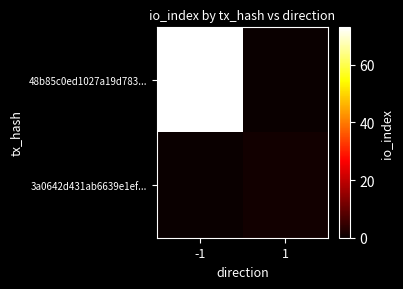

Rank the series at 1 from lowest to highest value.

48b85c0ed1027a19d783..., 3a0642d431ab6639e1ef...